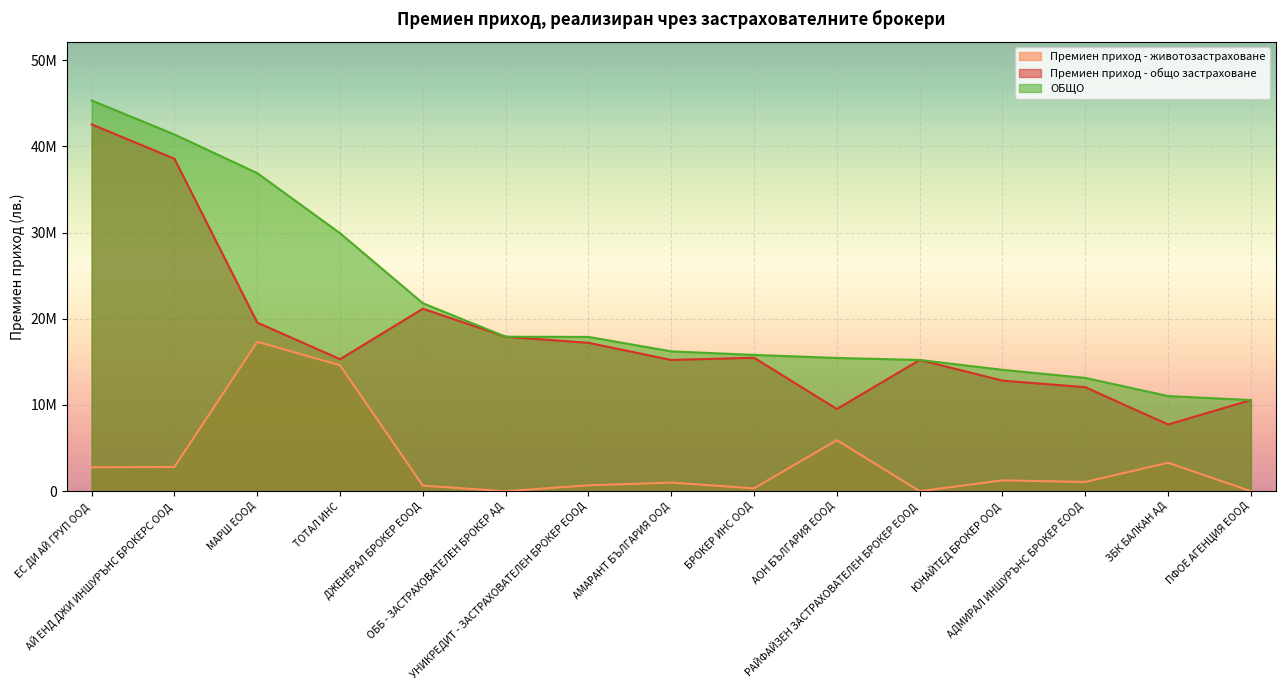

What is the difference between the Премиен приход - животозастраховане values at ПФОЕ АГЕНЦИЯ ЕООД and АЙ ЕНД ДЖИ ИНШУРЪНС БРОКЕРС ООД?

2811287.0